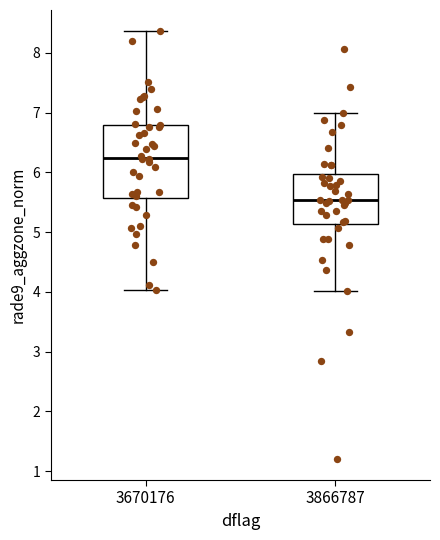

Where is the upper edge of the box at x = 3866787 on the y-axis? The values are not printed on the chart, so give them approximately, as read against the axis.

6.0